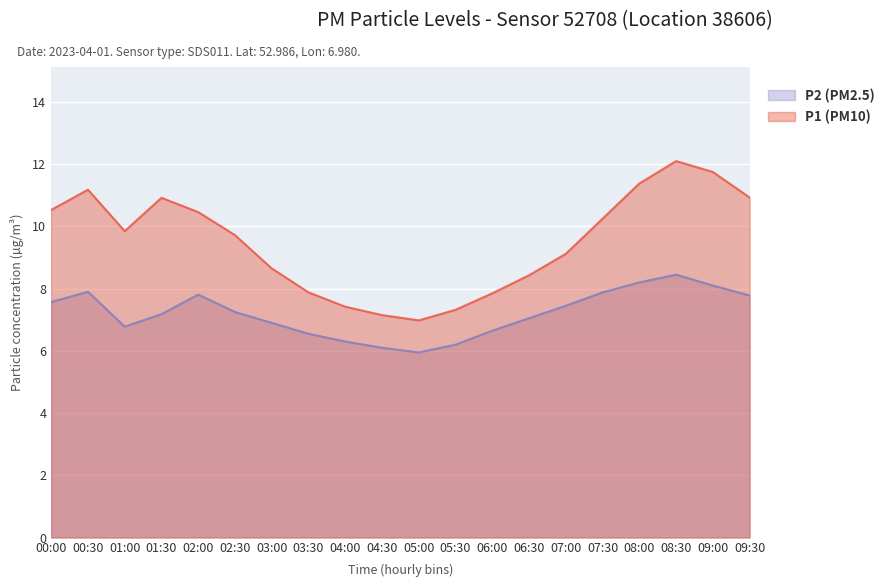

The P1 series shows 11.3 at 05:30. True or false?

False